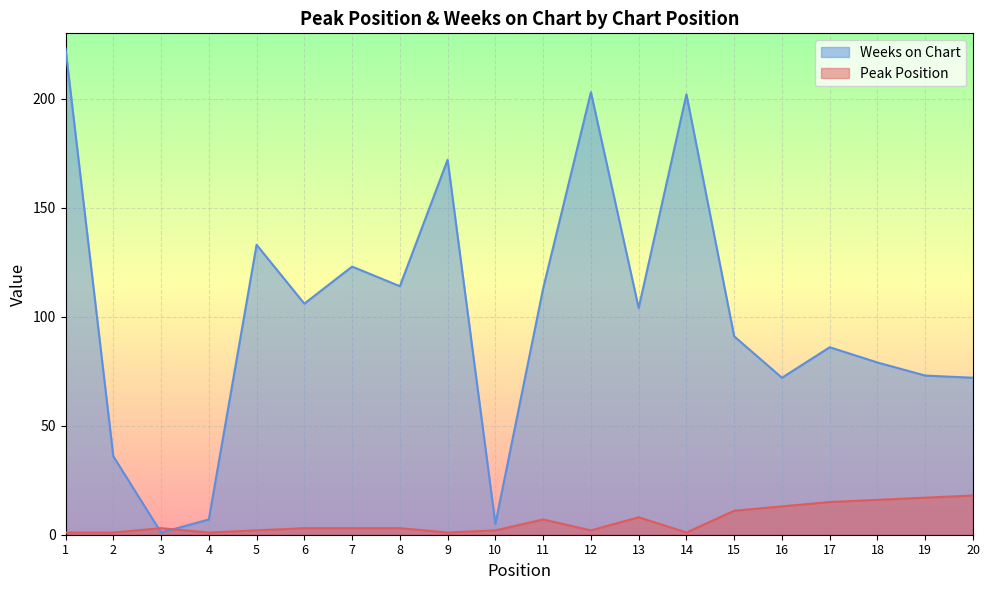

At which category does Weeks on Chart reach its first local valley?

3